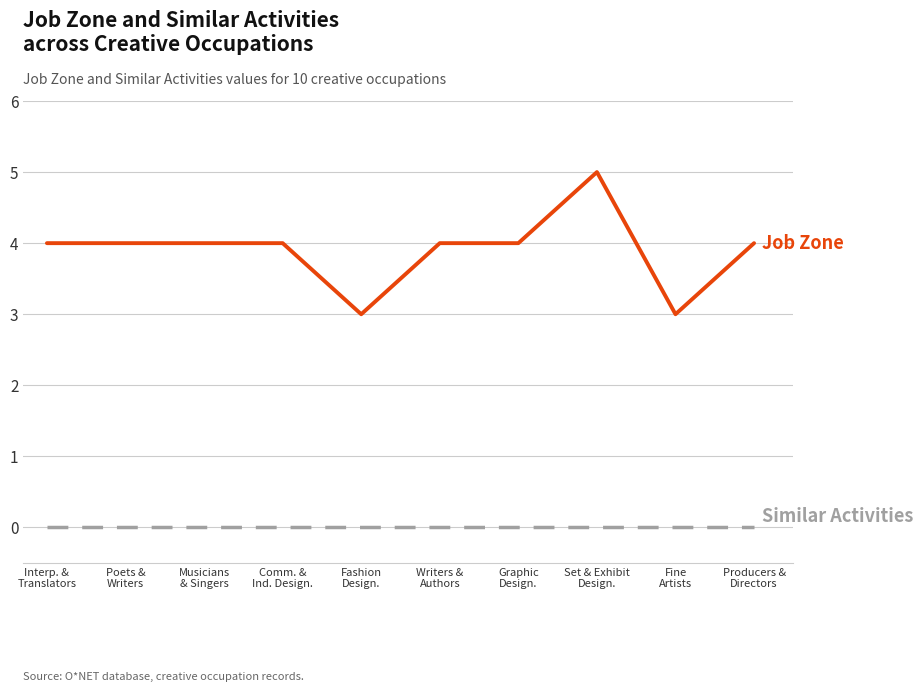

What is the maximum value shown in the chart?

5